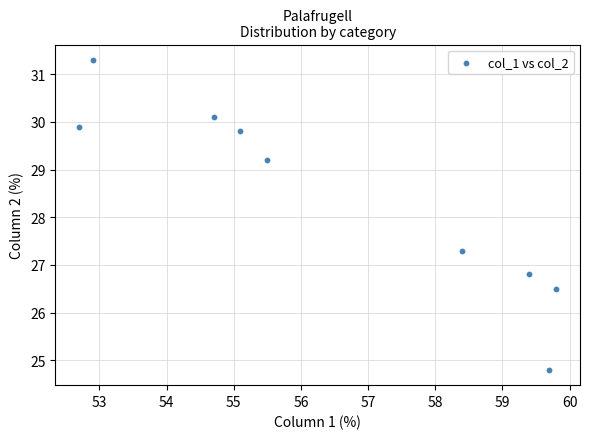

What Y value in the scatter plot is closest to 28?

27.3